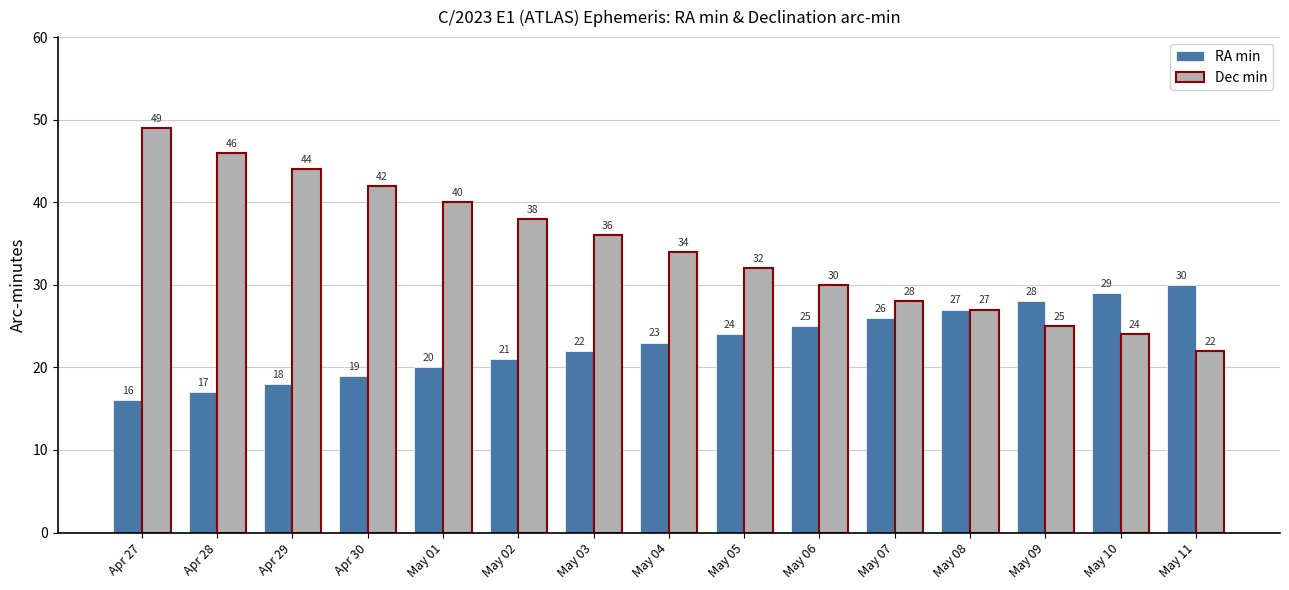

Is the value of Dec min at May 02 greater than the value of RA min at Apr 30?

Yes